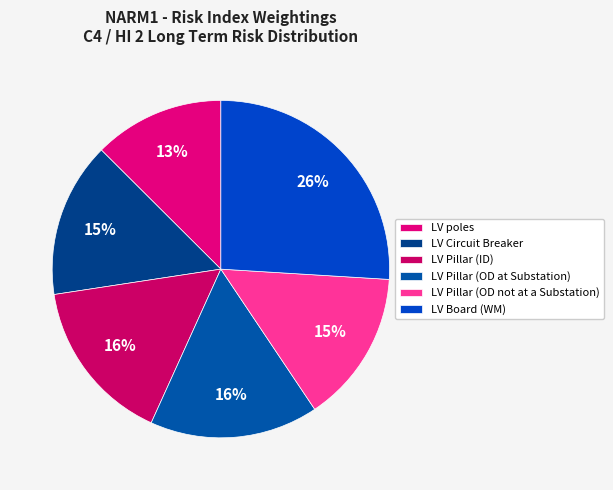

Count the number of slices in the pie.

6